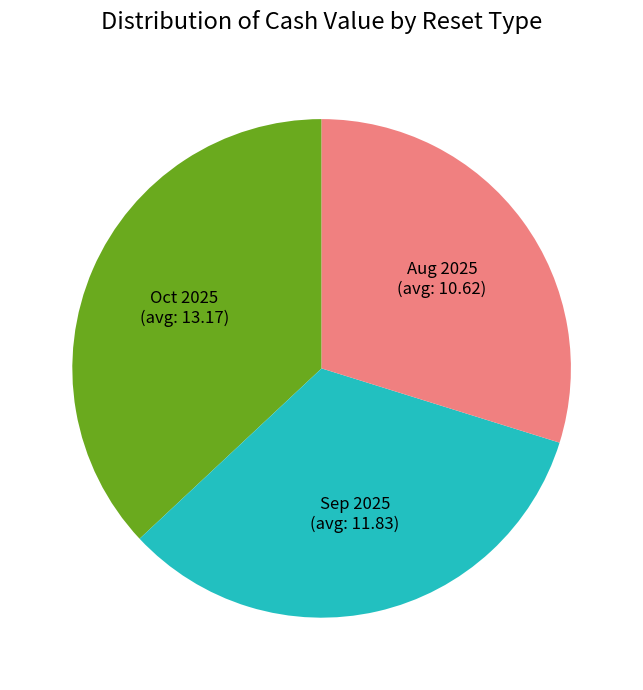

The Sep 2025 slice represents 25% of the pie. True or false?

False